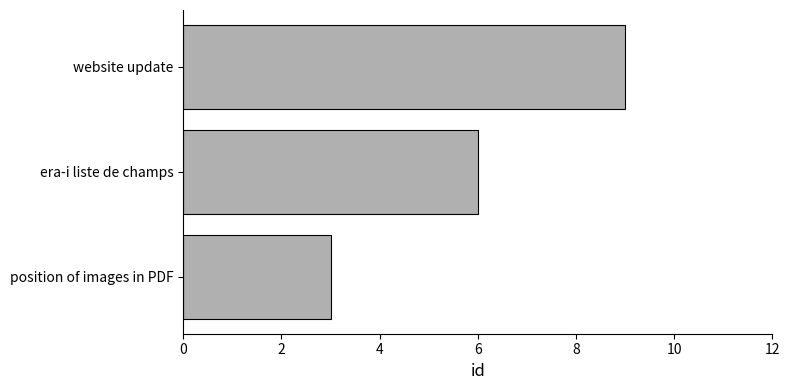

What is the ratio of the value at era-i liste de champs to the value at website update?

0.7